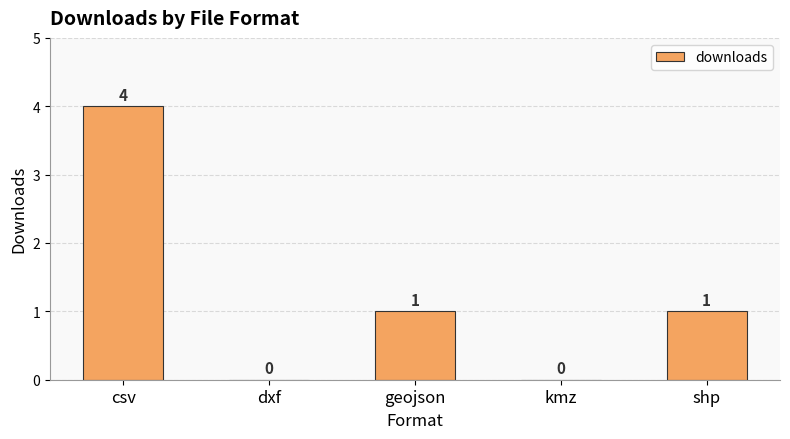

What is the maximum value shown in the chart?

4